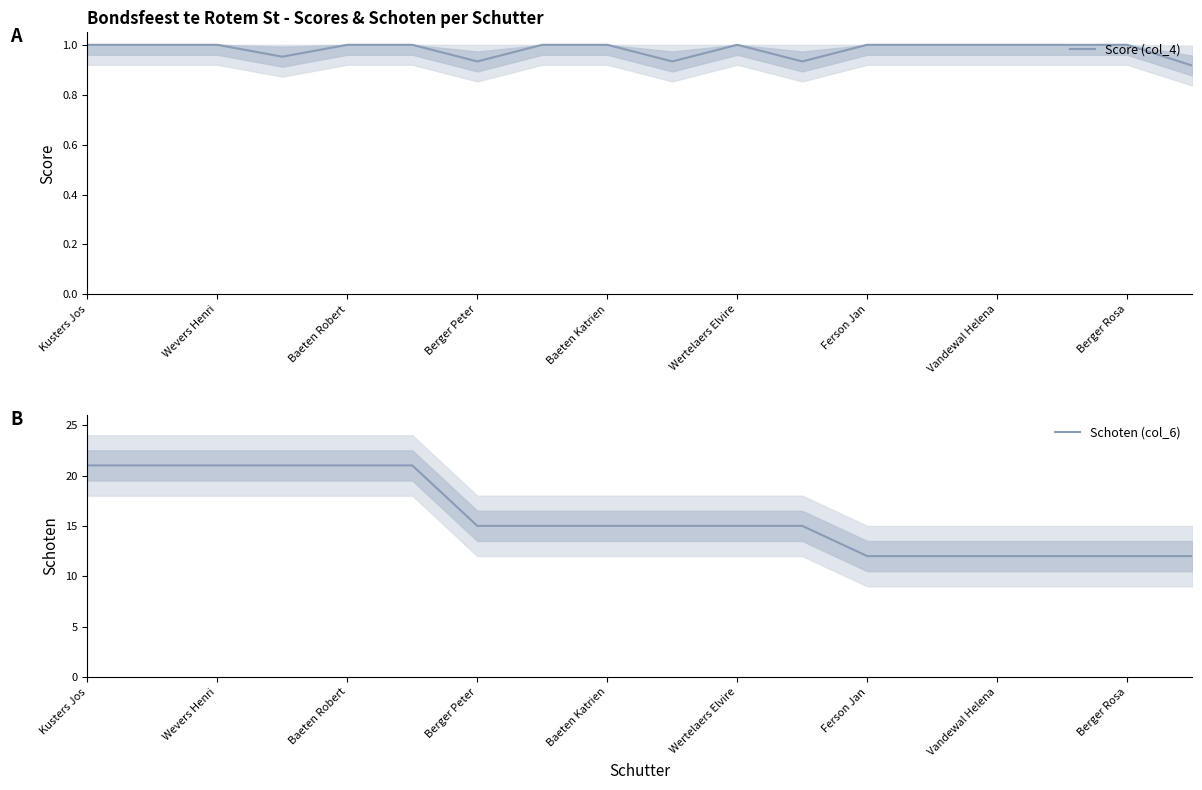

What is the lowest value of the Schoten (col_6) series?

12